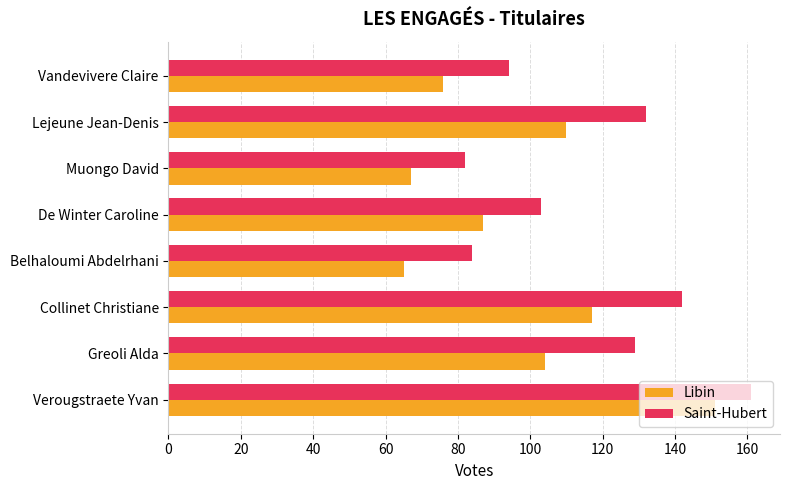

What is the difference between the highest and lowest values at De Winter Caroline?

16